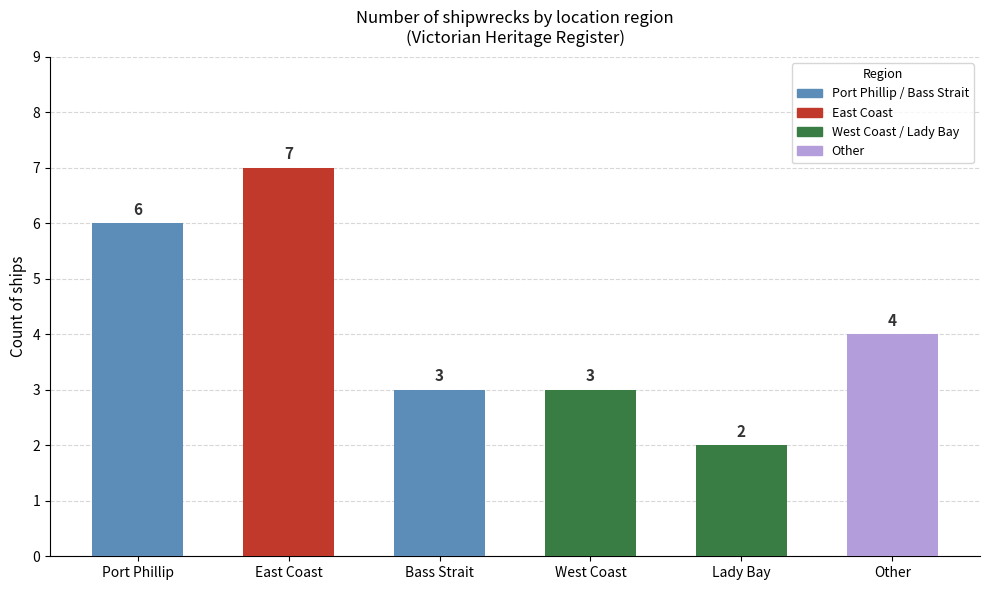

True or false: the data shows 3 at Port Phillip.

False